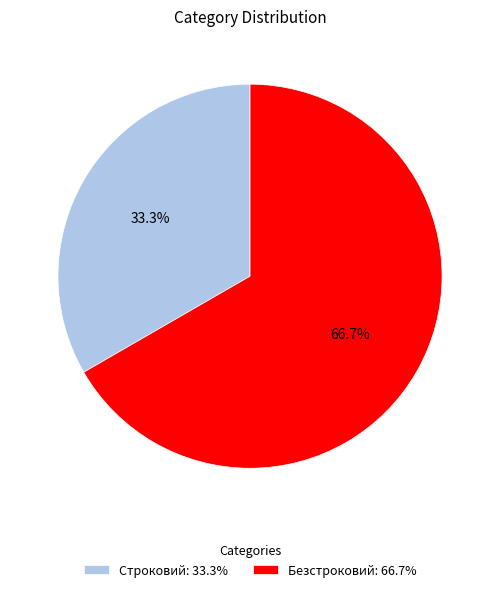

Which has a higher value, Безстроковий: 66.7% or Строковий: 33.3%?

Безстроковий: 66.7%